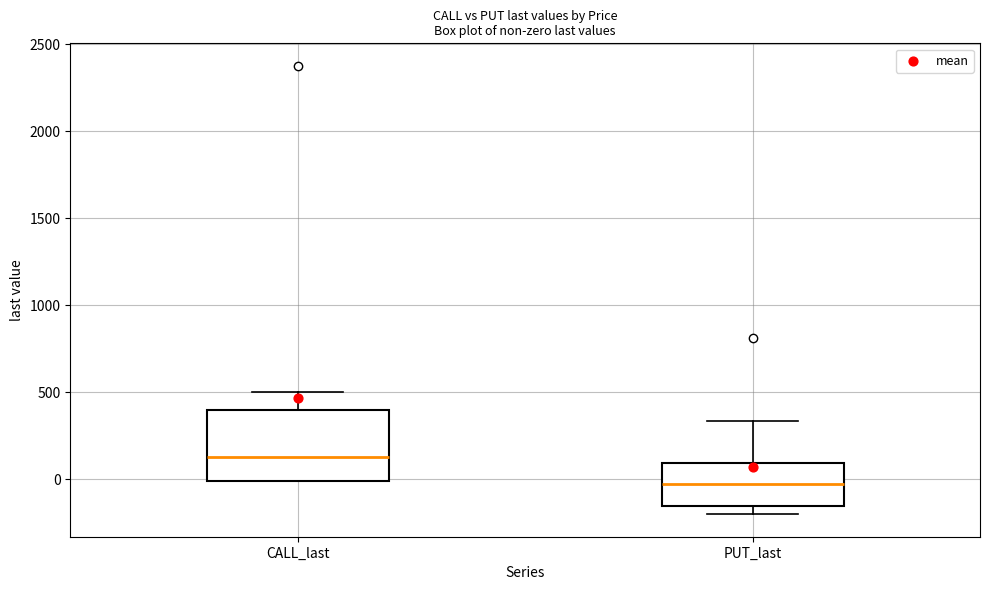

Where is the upper edge of the box for CALL_last on the y-axis? The values are not printed on the chart, so give them approximately, as read against the axis.

400